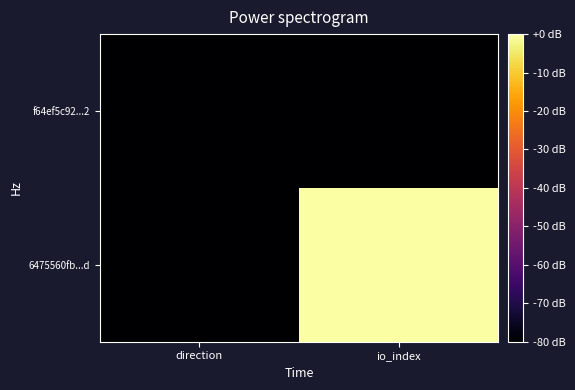

List the series in order of their peak value, lowest first.

f64ef5c92...2, 6475560fb...d